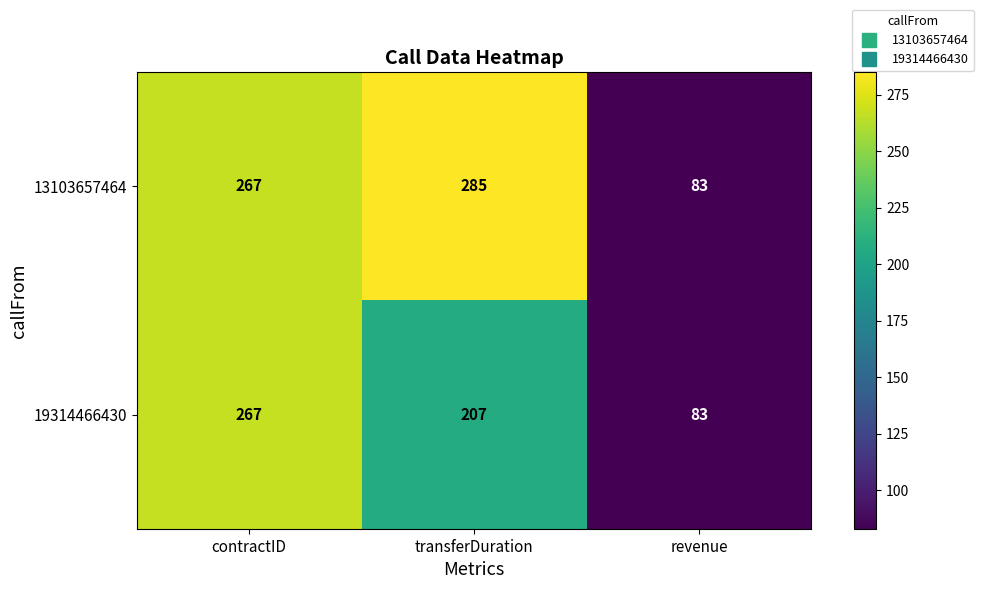

Rank the series by their maximum value, from highest to lowest.

13103657464, 19314466430